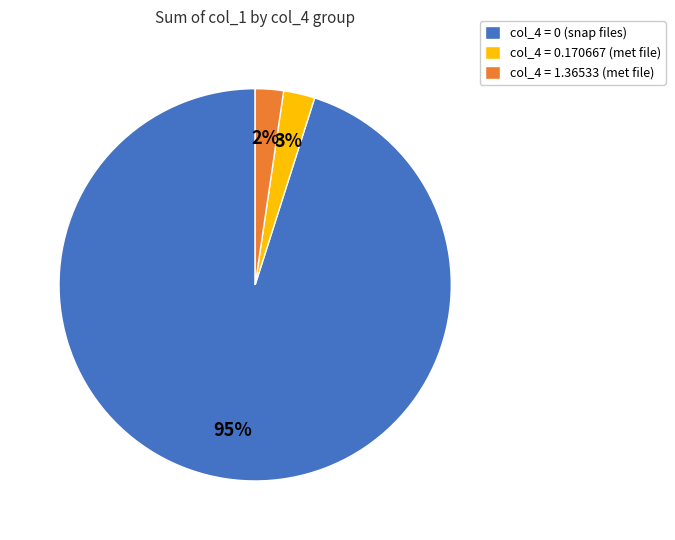

What is the largest slice in the pie chart?

col_4 = 0 (snap files)